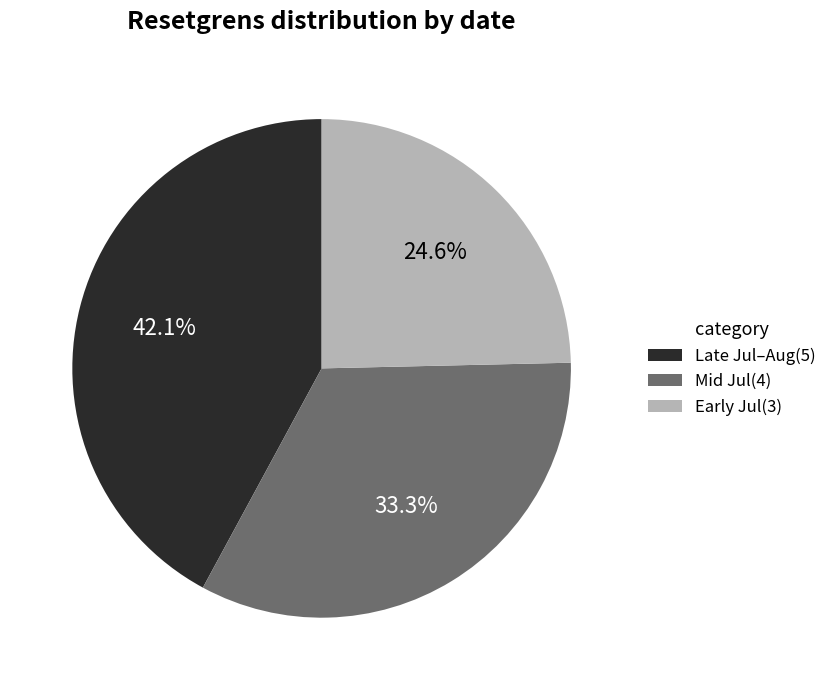

Which category has the biggest portion of the pie?

Late Jul–Aug(5)